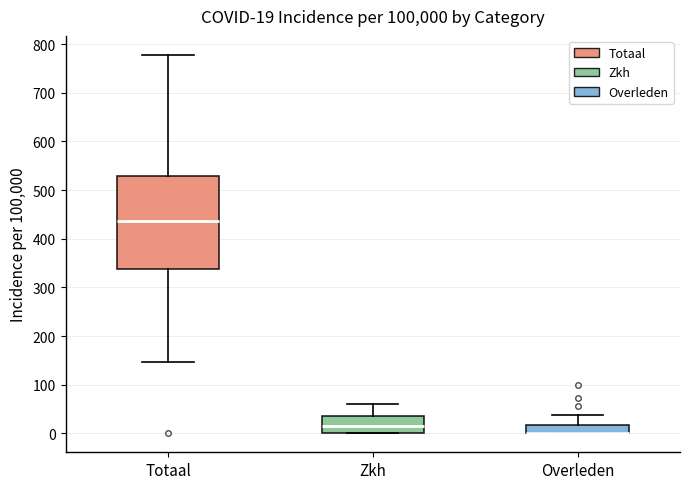

Which box is the tallest, from its lower edge to its upper edge?

Totaal